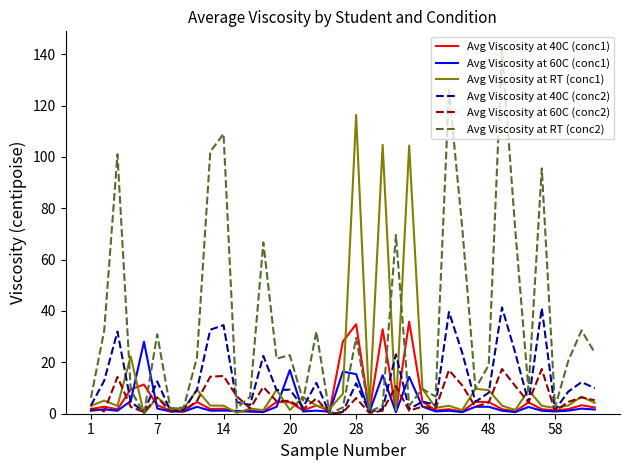

Which series has the largest total across all categories?

Avg Viscosity at RT (conc2)